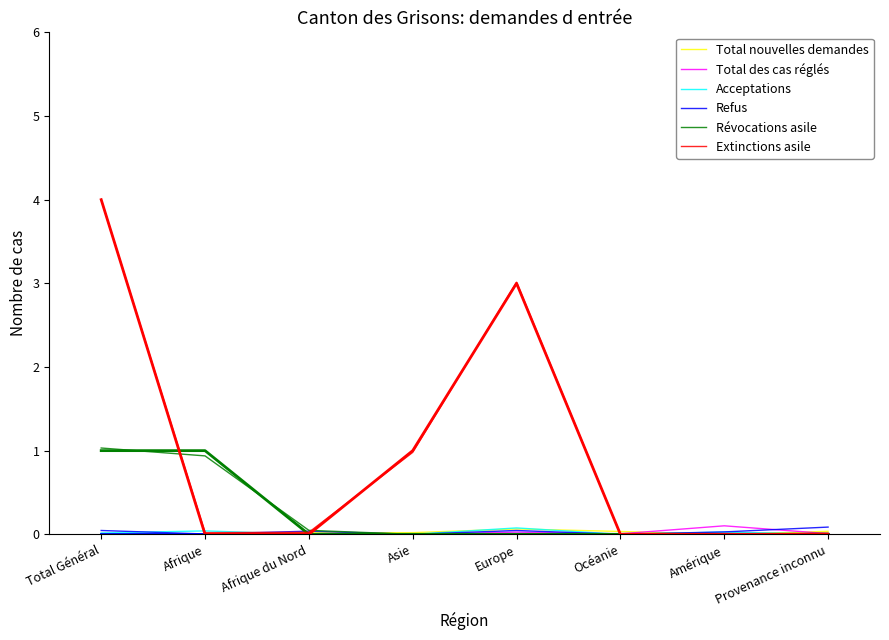

How many values in the Acceptations series exceed 0?

4